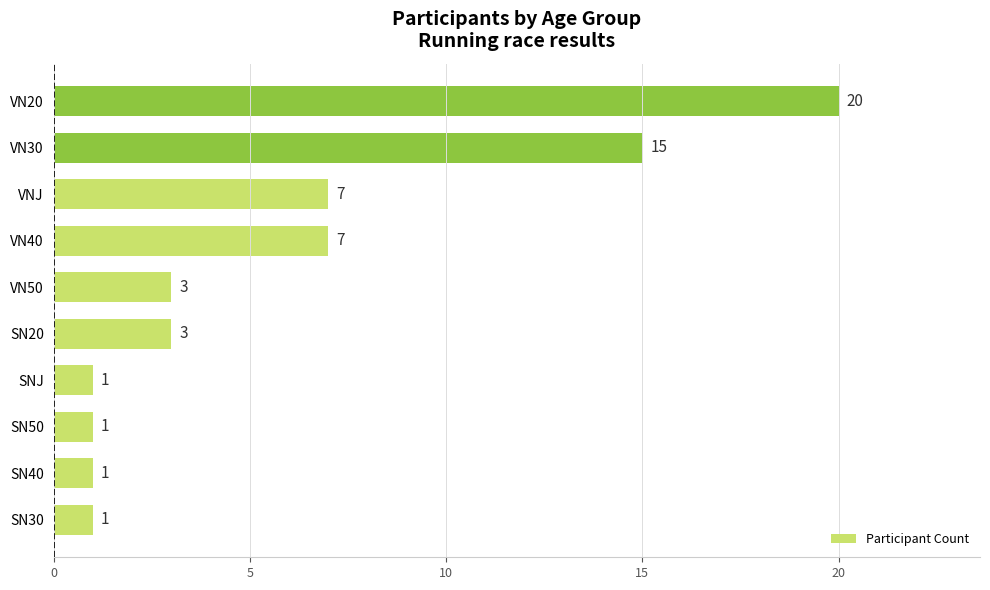

Reading bottom to top, transcribe all the data shown in this chart.

1	1	1	1	3	3	7	7	15	20